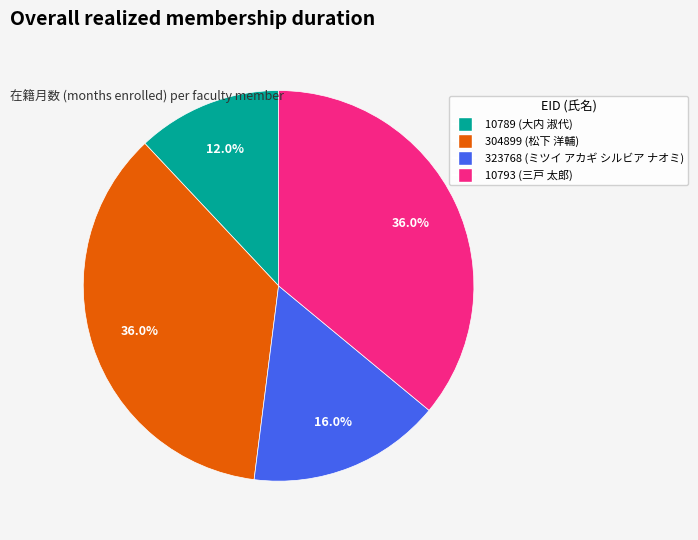

Which has a higher value, 304899 (松下 洋輔) or 10789 (大内 淑代)?

304899 (松下 洋輔)